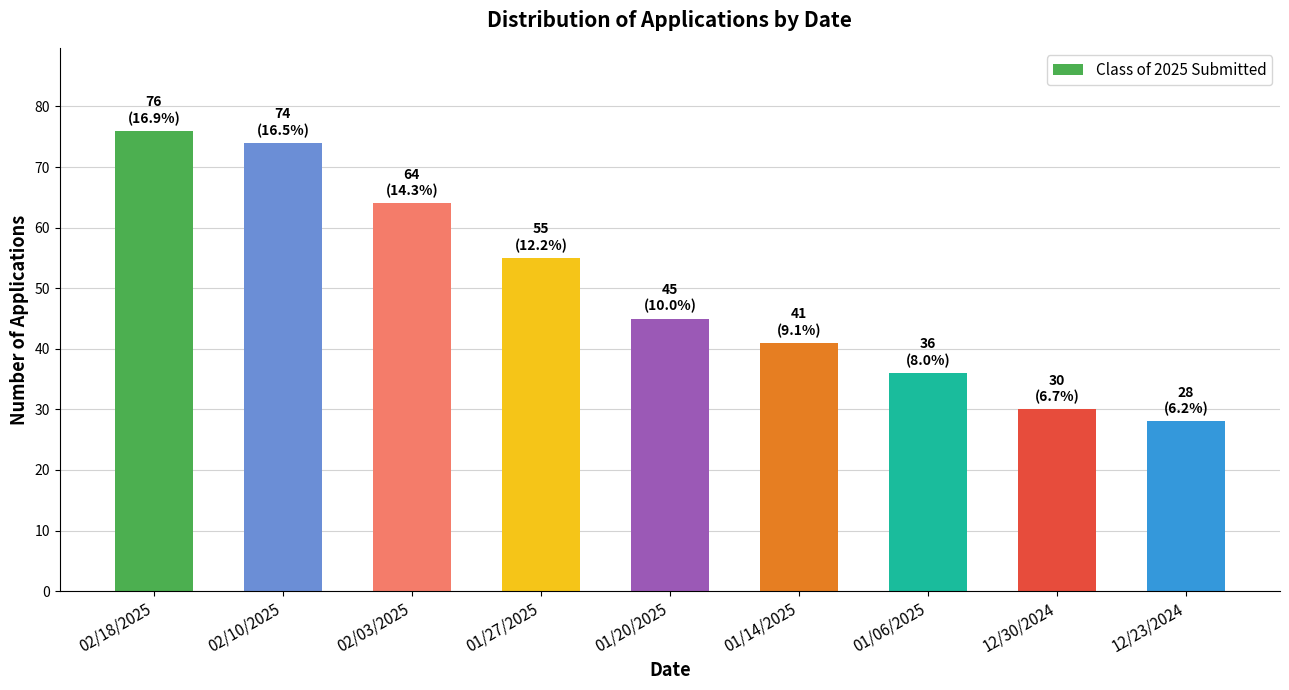

The chart shows a value of 55 at 01/06/2025. True or false?

False